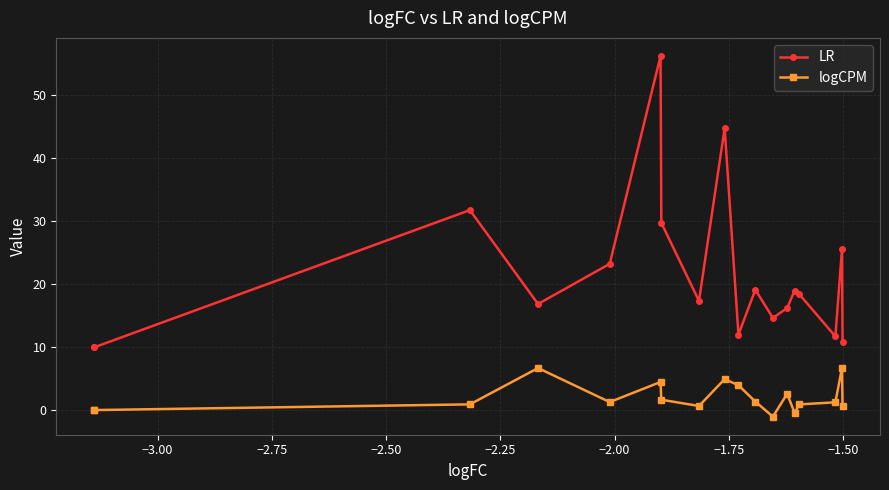

What is the difference between the second highest and second lowest values in the LR series?

34.8